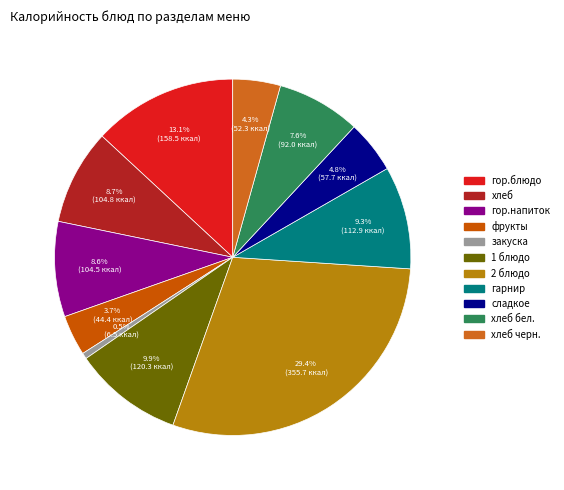

How many segments does this pie chart have?

11